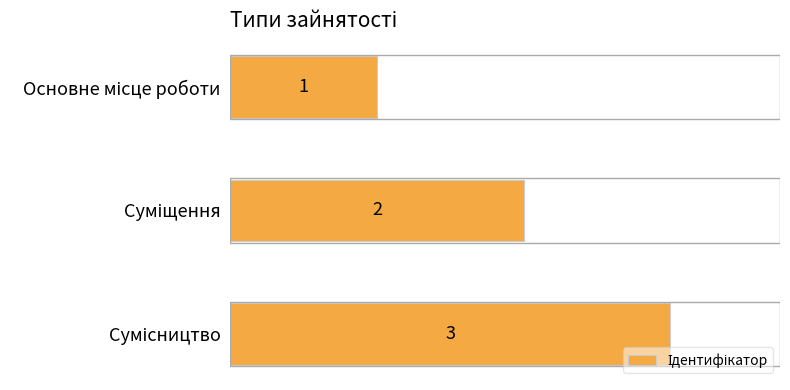

How many bars are there in total?

3